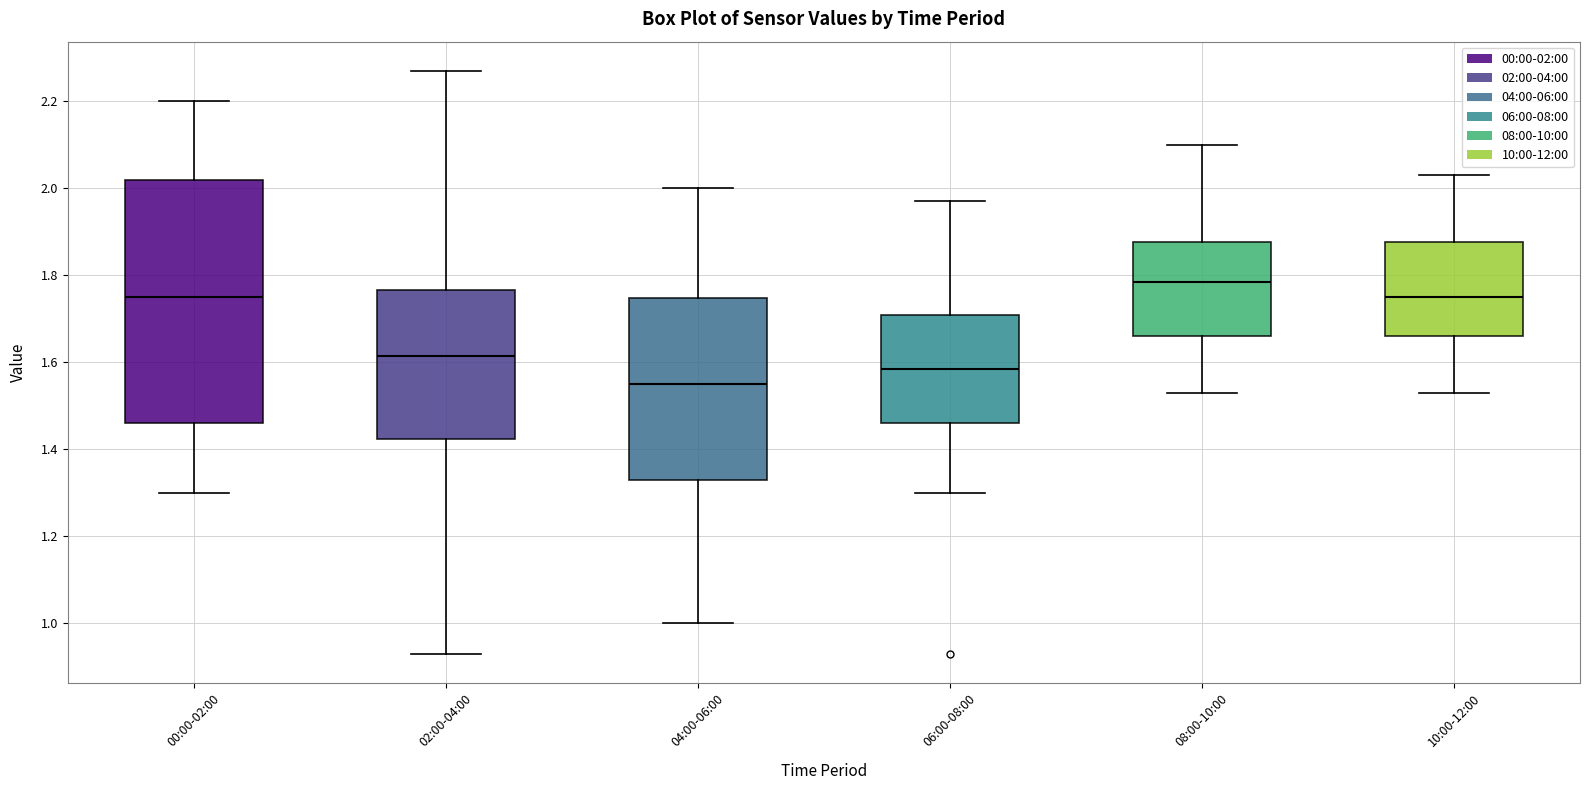

Reading left to right, read every box against the y-axis: the position of its median line, the range the box covers, and the ends of its whiskers. The values are not printed on the chart, so give them approximately, as read against the axis.

00:00-02:00: median 1.76, box 1.46 to 2.02, whiskers 1.30 to 2.20
02:00-04:00: median 1.62, box 1.42 to 1.76, whiskers 0.94 to 2.28
04:00-06:00: median 1.56, box 1.34 to 1.74, whiskers 1.00 to 2.00
06:00-08:00: median 1.58, box 1.46 to 1.70, whiskers 1.30 to 1.98
08:00-10:00: median 1.78, box 1.66 to 1.88, whiskers 1.54 to 2.10
10:00-12:00: median 1.76, box 1.66 to 1.88, whiskers 1.54 to 2.04